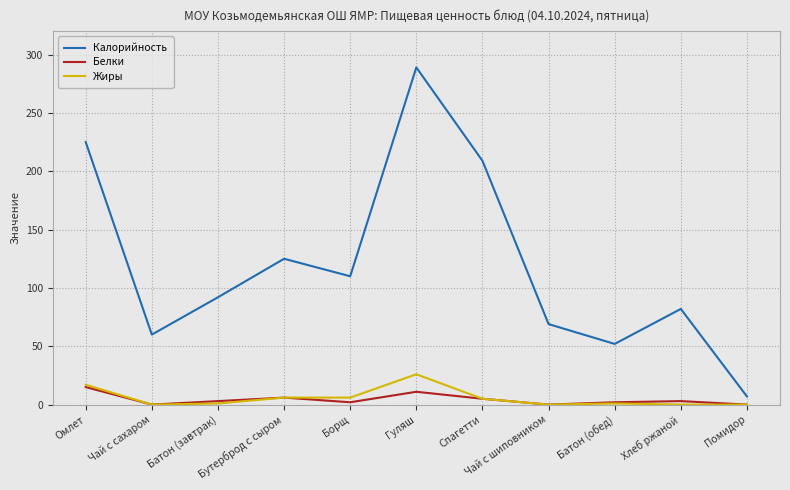

What is the greatest value displayed?

289